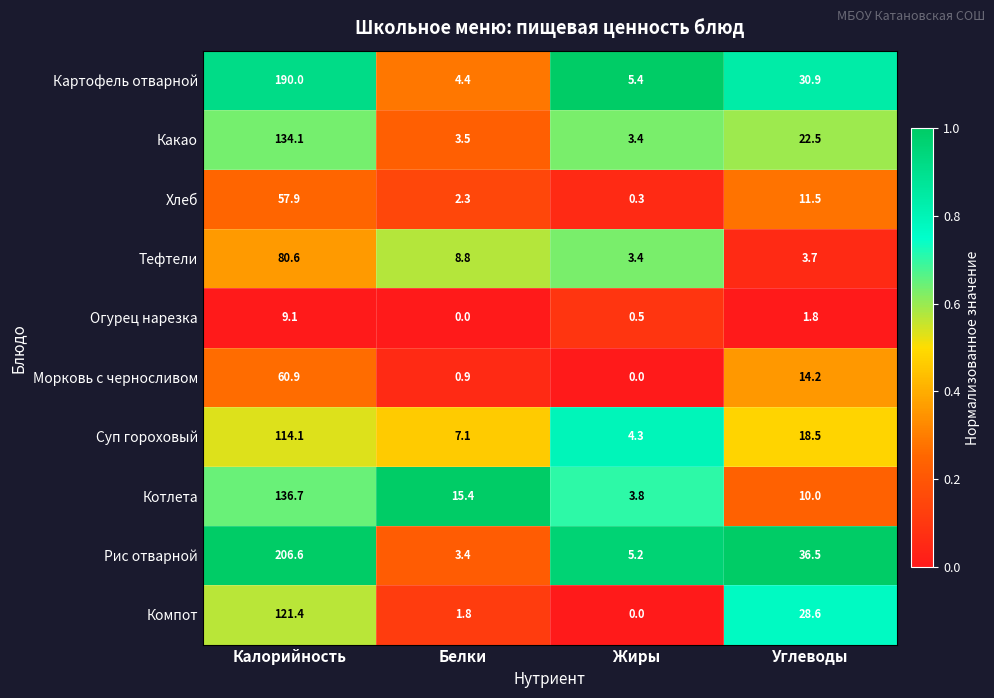

What is the difference between the Тефтели values at Жиры and Белки?

5.4